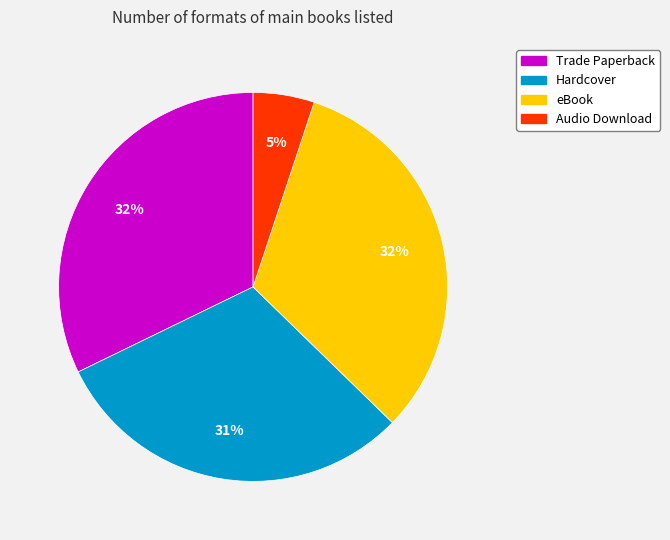

Which slice is the smallest?

Audio Download